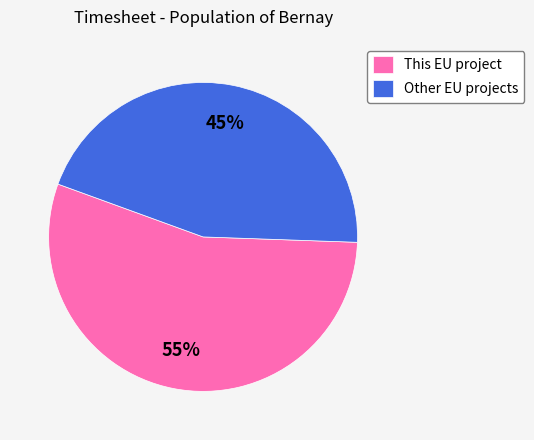

Which slice is the largest?

This EU project